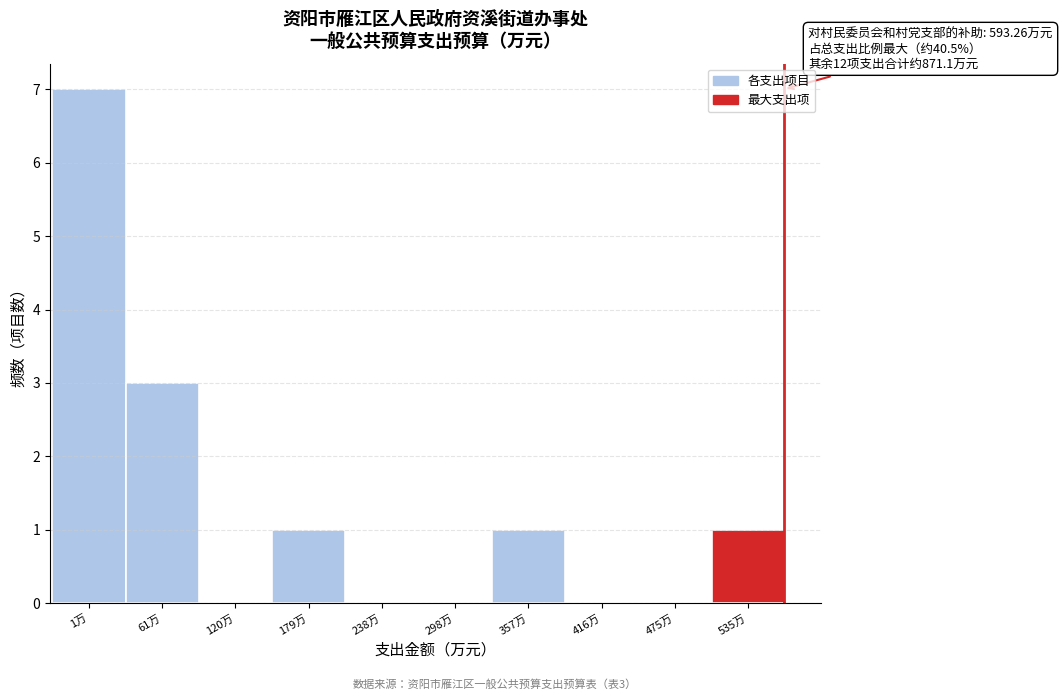

Reading left to right, transcribe all the data shown in this chart.

1万=7	61万=3	120万=0	179万=1	238万=0	298万=0	357万=1	416万=0	475万=0	535万=1